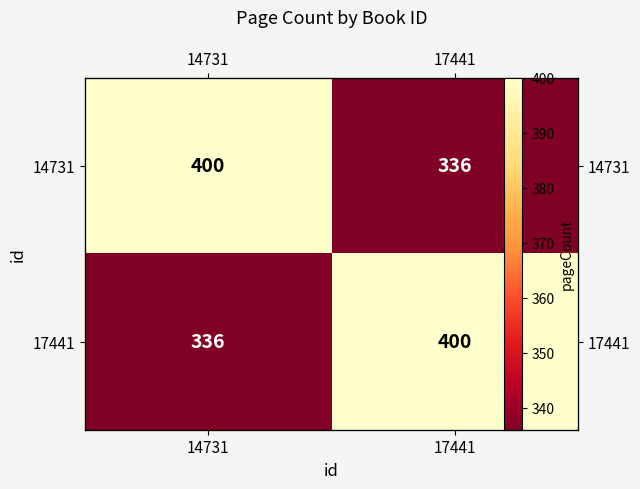

Read the 14731 value at 17441, to the nearest 5.

335